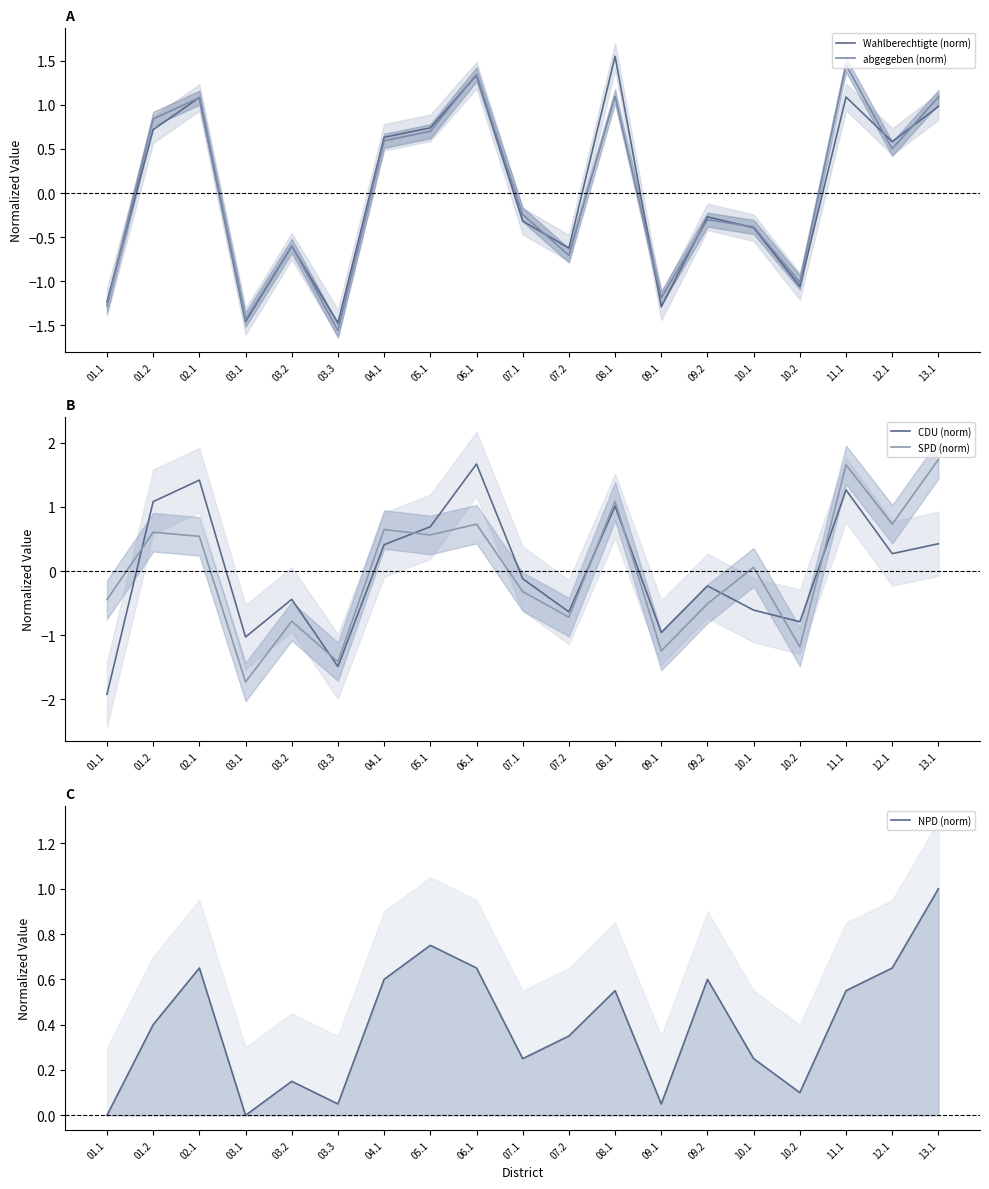

True or false: SPD (norm) has a value of -0.5 at 07.1.

False